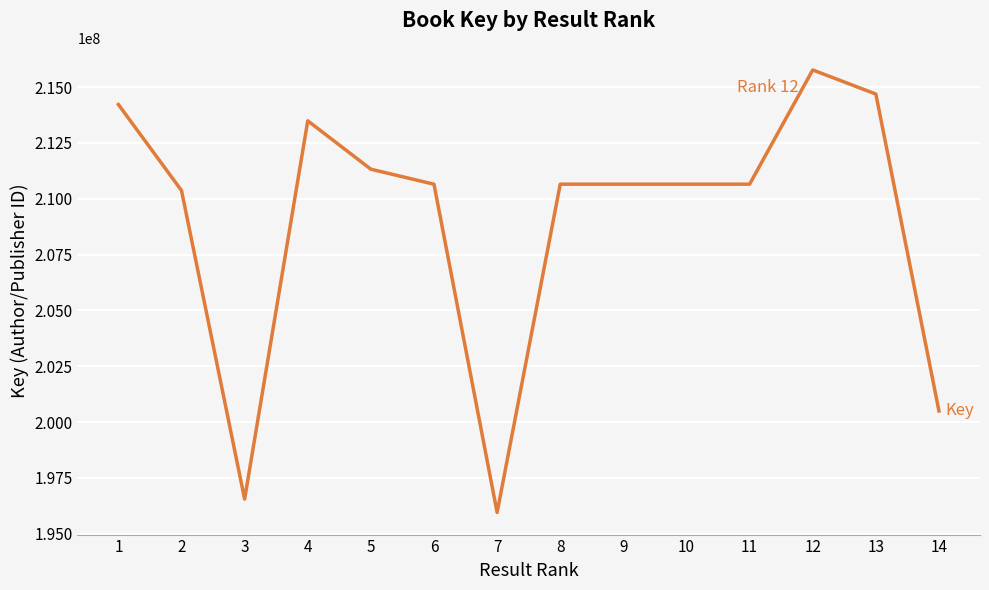

Which label corresponds to the smallest value in the chart?

7